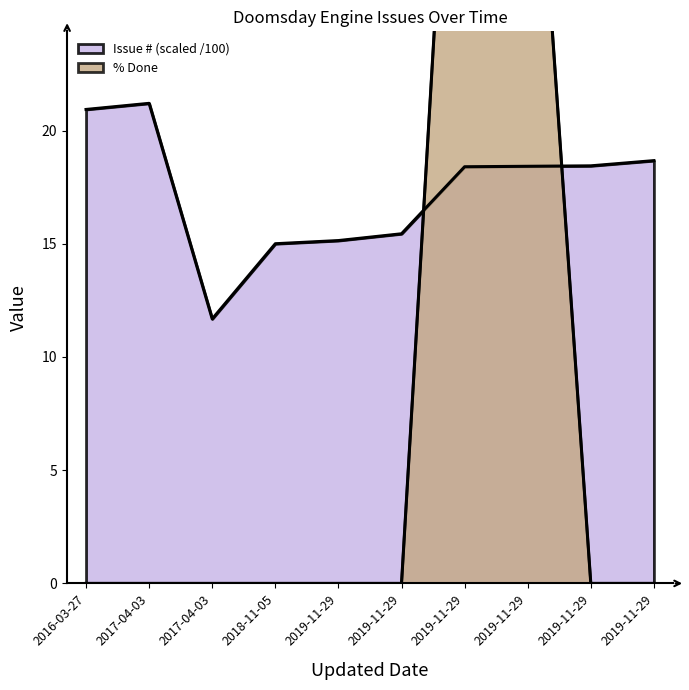

Which series has the largest total across all categories?

Issue #